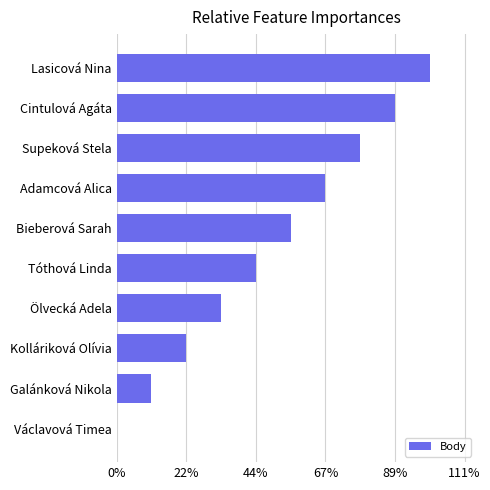

Are the bars horizontal?

Yes